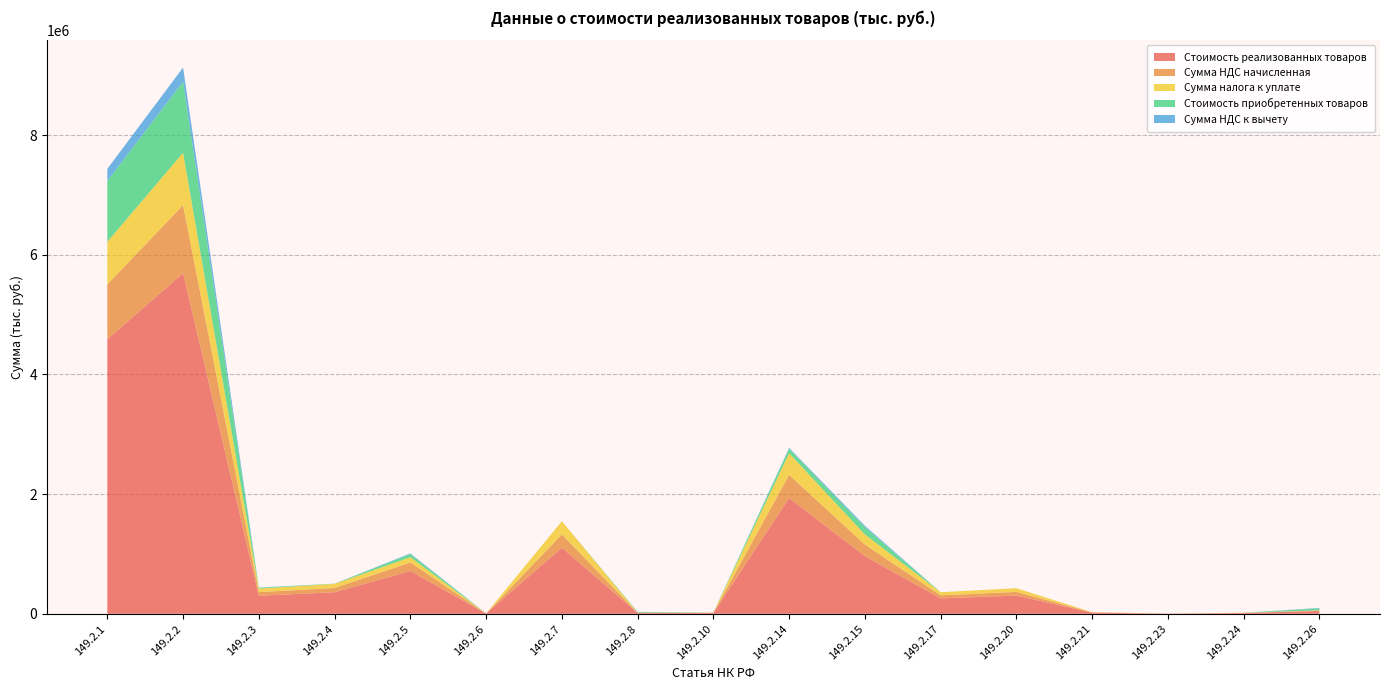

Reading left to right, list all the values displayed in this chart.

Стоимость реализованных товаров: 149.2.1=4588073	149.2.2=5693772	149.2.3=303101	149.2.4=359227	149.2.5=715709	149.2.6=4102	149.2.7=1105930	149.2.8=15867	149.2.10=13994	149.2.14=1935224	149.2.15=964925	149.2.17=257905	149.2.20=305224	149.2.21=20000	149.2.23=2937	149.2.24=12708	149.2.26=46292
Сумма НДС начисленная: 149.2.1=917615	149.2.2=1138754	149.2.3=60620	149.2.4=71845	149.2.5=143142	149.2.6=820	149.2.7=221186	149.2.8=3173	149.2.10=2799	149.2.14=387045	149.2.15=192985	149.2.17=51581	149.2.20=61045	149.2.21=4000	149.2.23=587	149.2.24=2542	149.2.26=9258
Сумма налога к уплате: 149.2.1=712269	149.2.2=874114	149.2.3=57556	149.2.4=69369	149.2.5=87168	149.2.6=820	149.2.7=221186	149.2.8=1007	149.2.10=2377	149.2.14=362383	149.2.15=168554	149.2.17=51524	149.2.20=61024	149.2.21=4000	149.2.23=587	149.2.24=2542	149.2.26=2584
Стоимость приобретенных товаров: 149.2.1=1016356	149.2.2=1187457	149.2.3=14399	149.2.4=2943	149.2.5=53114	149.2.6=0	149.2.7=0	149.2.8=10828	149.2.10=742	149.2.14=74026	149.2.15=121183	149.2.17=0	149.2.20=107	149.2.21=0	149.2.23=0	149.2.24=0	149.2.26=33260
Сумма НДС к вычету: 149.2.1=203271	149.2.2=237491	149.2.3=2880	149.2.4=589	149.2.5=10623	149.2.6=0	149.2.7=0	149.2.8=2166	149.2.10=148	149.2.14=14805	149.2.15=24237	149.2.17=0	149.2.20=21	149.2.21=0	149.2.23=0	149.2.24=0	149.2.26=6652